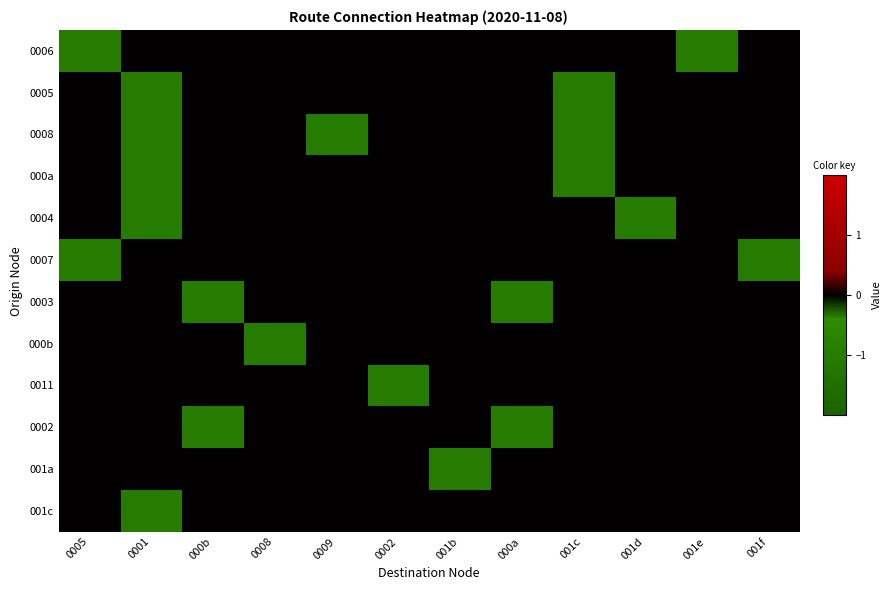

Reading left to right, what are all the values shown in this chart?

0006: 0005=-1	0001=0	000b=0	0008=0	0009=0	0002=0	001b=0	000a=0	001c=0	001d=0	001e=-1	001f=0
0005: 0005=0	0001=-1	000b=0	0008=0	0009=0	0002=0	001b=0	000a=0	001c=-1	001d=0	001e=0	001f=0
0008: 0005=0	0001=-1	000b=0	0008=0	0009=-1	0002=0	001b=0	000a=0	001c=-1	001d=0	001e=0	001f=0
000a: 0005=0	0001=-1	000b=0	0008=0	0009=0	0002=0	001b=0	000a=0	001c=-1	001d=0	001e=0	001f=0
0004: 0005=0	0001=-1	000b=0	0008=0	0009=0	0002=0	001b=0	000a=0	001c=0	001d=-1	001e=0	001f=0
0007: 0005=-1	0001=0	000b=0	0008=0	0009=0	0002=0	001b=0	000a=0	001c=0	001d=0	001e=0	001f=-1
0003: 0005=0	0001=0	000b=-1	0008=0	0009=0	0002=0	001b=0	000a=-1	001c=0	001d=0	001e=0	001f=0
000b: 0005=0	0001=0	000b=0	0008=-1	0009=0	0002=0	001b=0	000a=0	001c=0	001d=0	001e=0	001f=0
0011: 0005=0	0001=0	000b=0	0008=0	0009=0	0002=-1	001b=0	000a=0	001c=0	001d=0	001e=0	001f=0
0002: 0005=0	0001=0	000b=-1	0008=0	0009=0	0002=0	001b=0	000a=-1	001c=0	001d=0	001e=0	001f=0
001a: 0005=0	0001=0	000b=0	0008=0	0009=0	0002=0	001b=-1	000a=0	001c=0	001d=0	001e=0	001f=0
001c: 0005=0	0001=-1	000b=0	0008=0	0009=0	0002=0	001b=0	000a=0	001c=0	001d=0	001e=0	001f=0